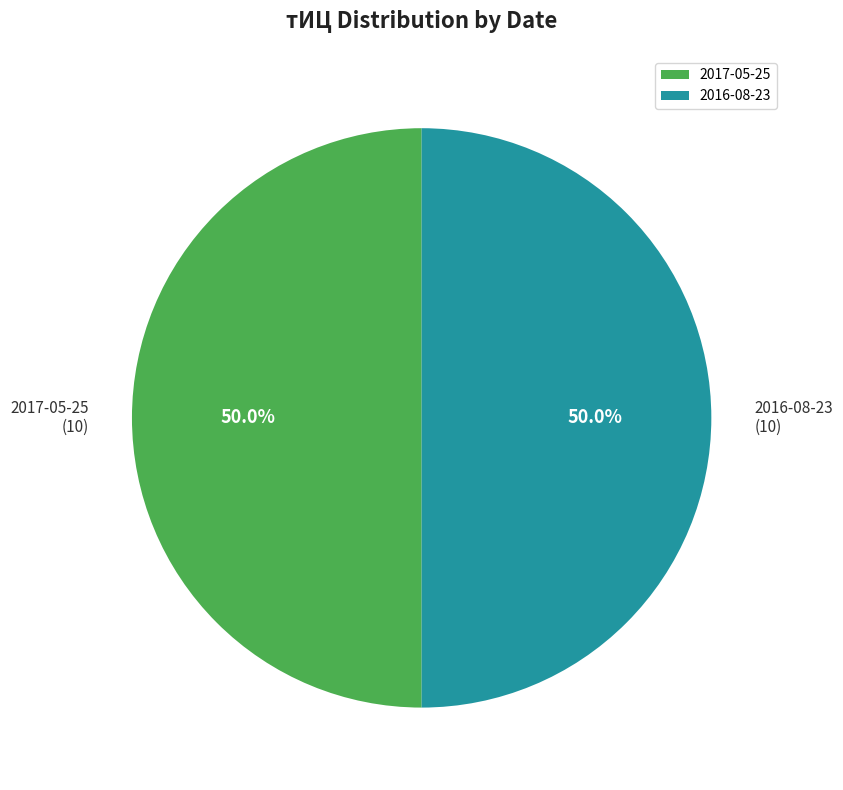

What portion of the pie excludes 2017-05-25?

50.0%